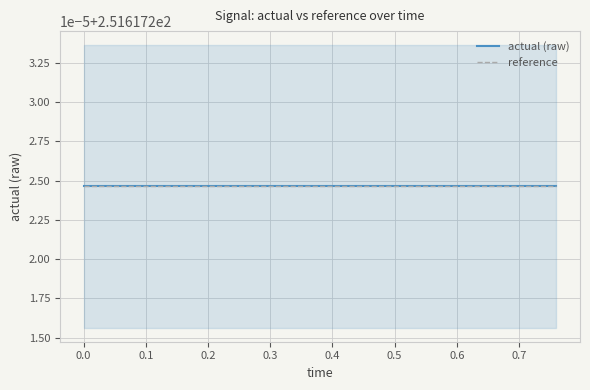

What is the label of the 19th point from the left?

0.72